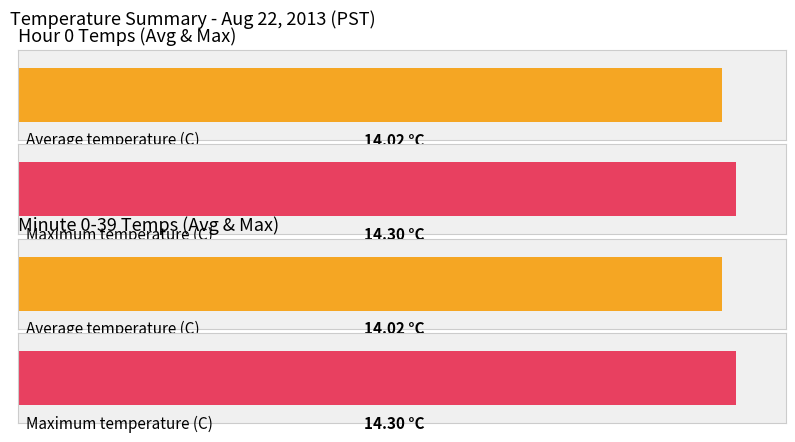

Does the chart contain stacked bars?

No